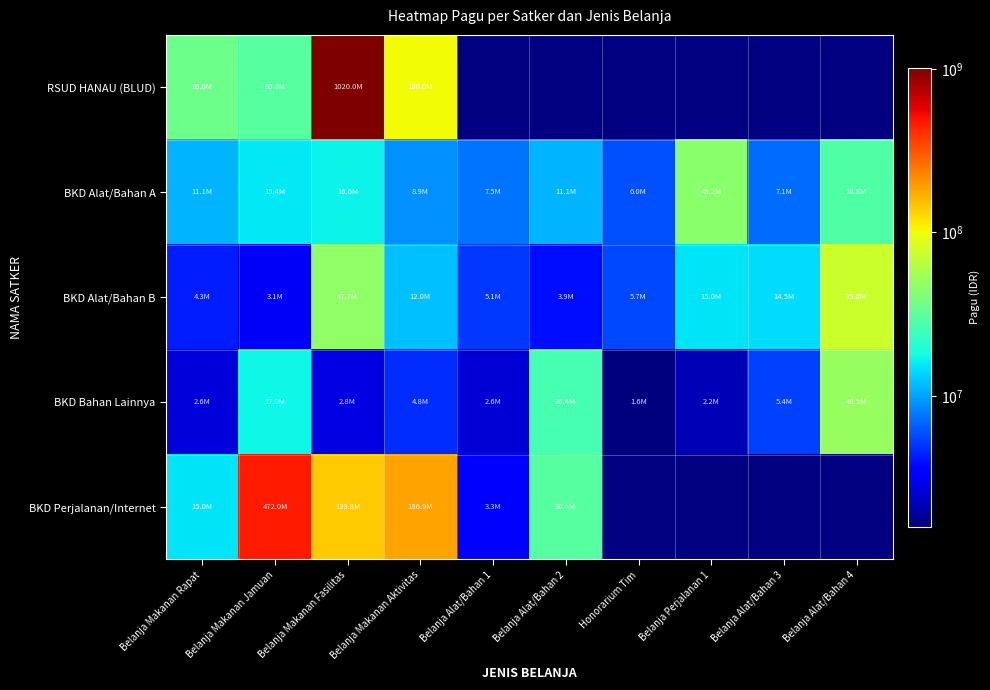

What is the difference between the highest and lowest values at Belanja Makanan Rapat?

33378640